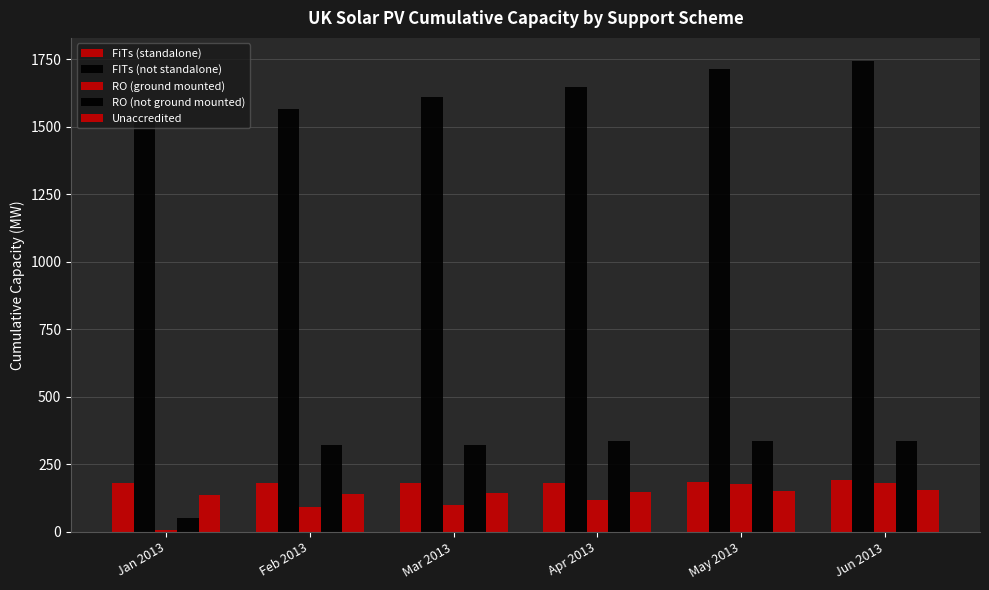

What position from the left is May 2013?

5